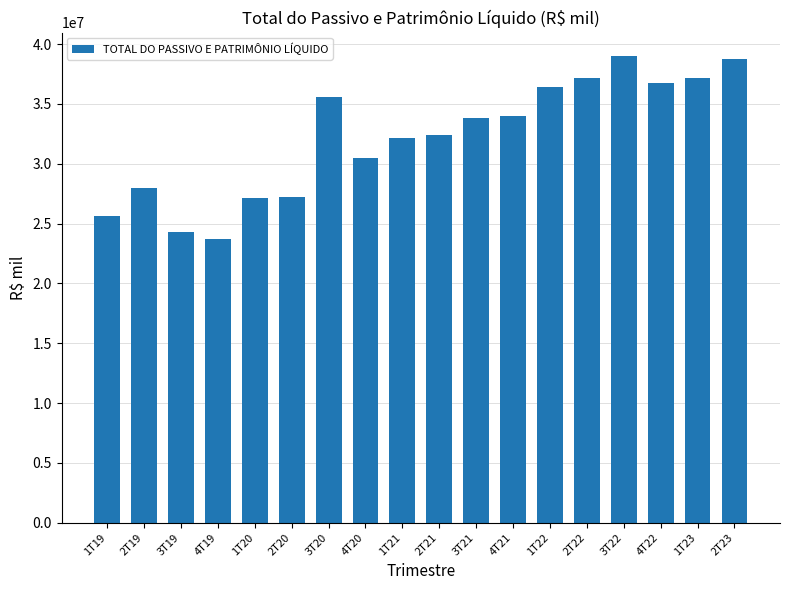

What is the difference between the values at 4T20 and 1T22?

5961069